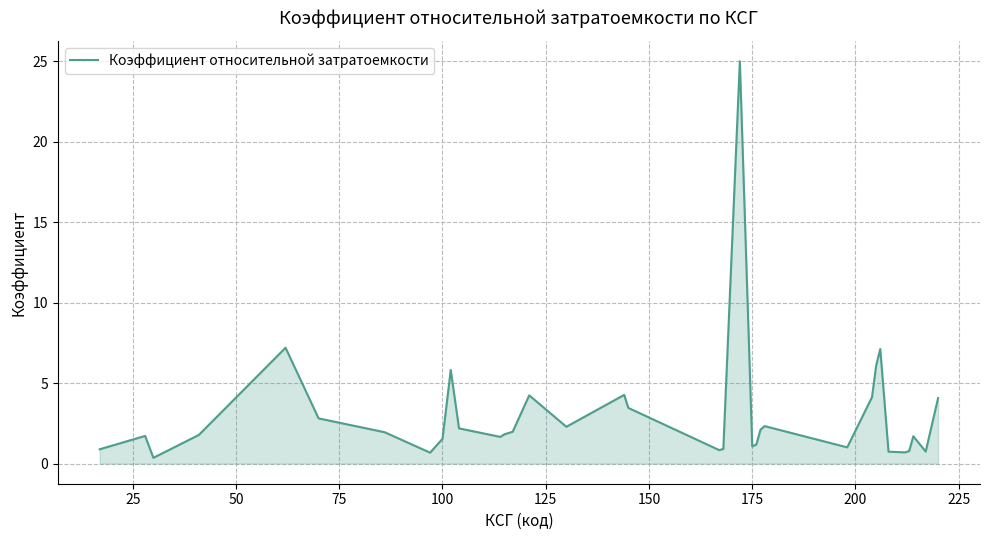

What is the difference between the maximum and minimum values?

24.6